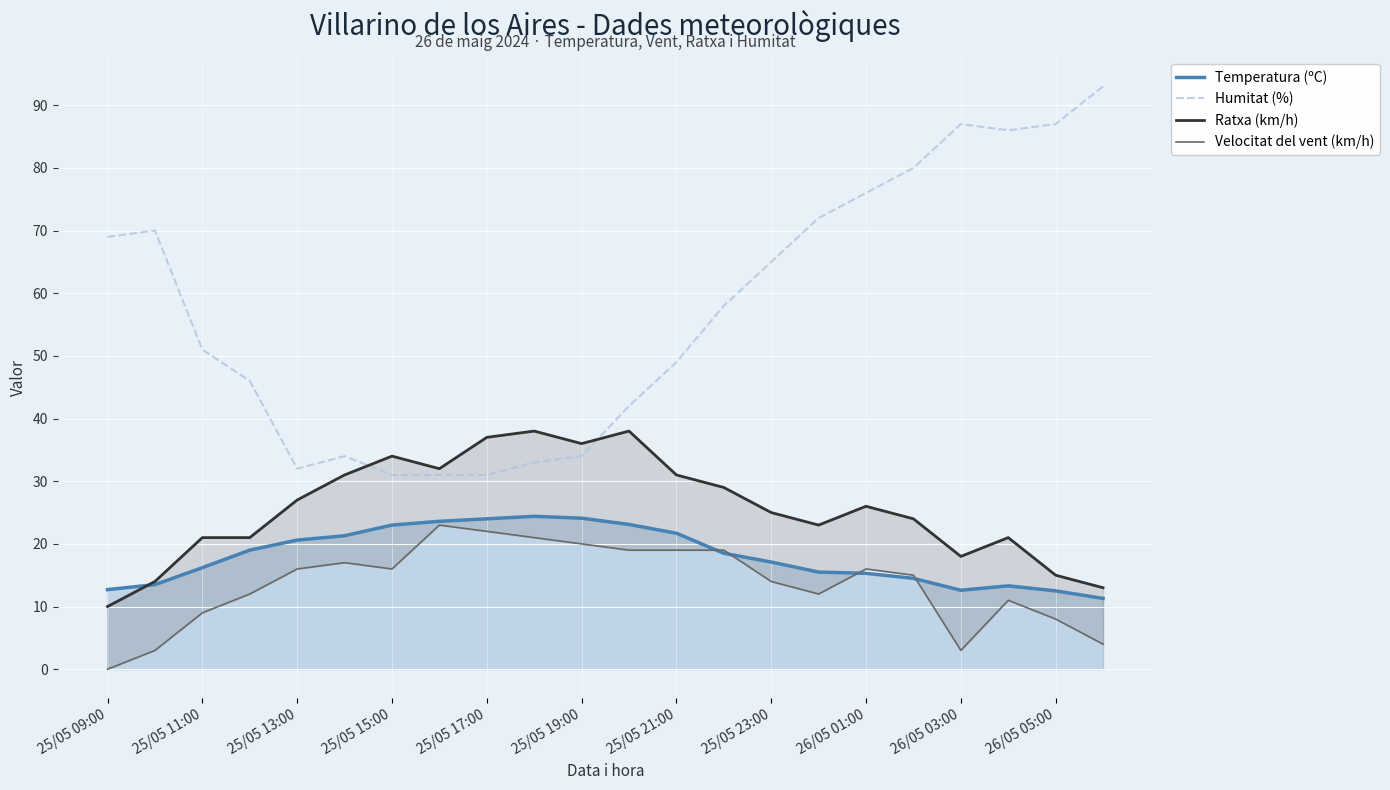

Which label corresponds to the smallest value in the chart?

25/05 09:00